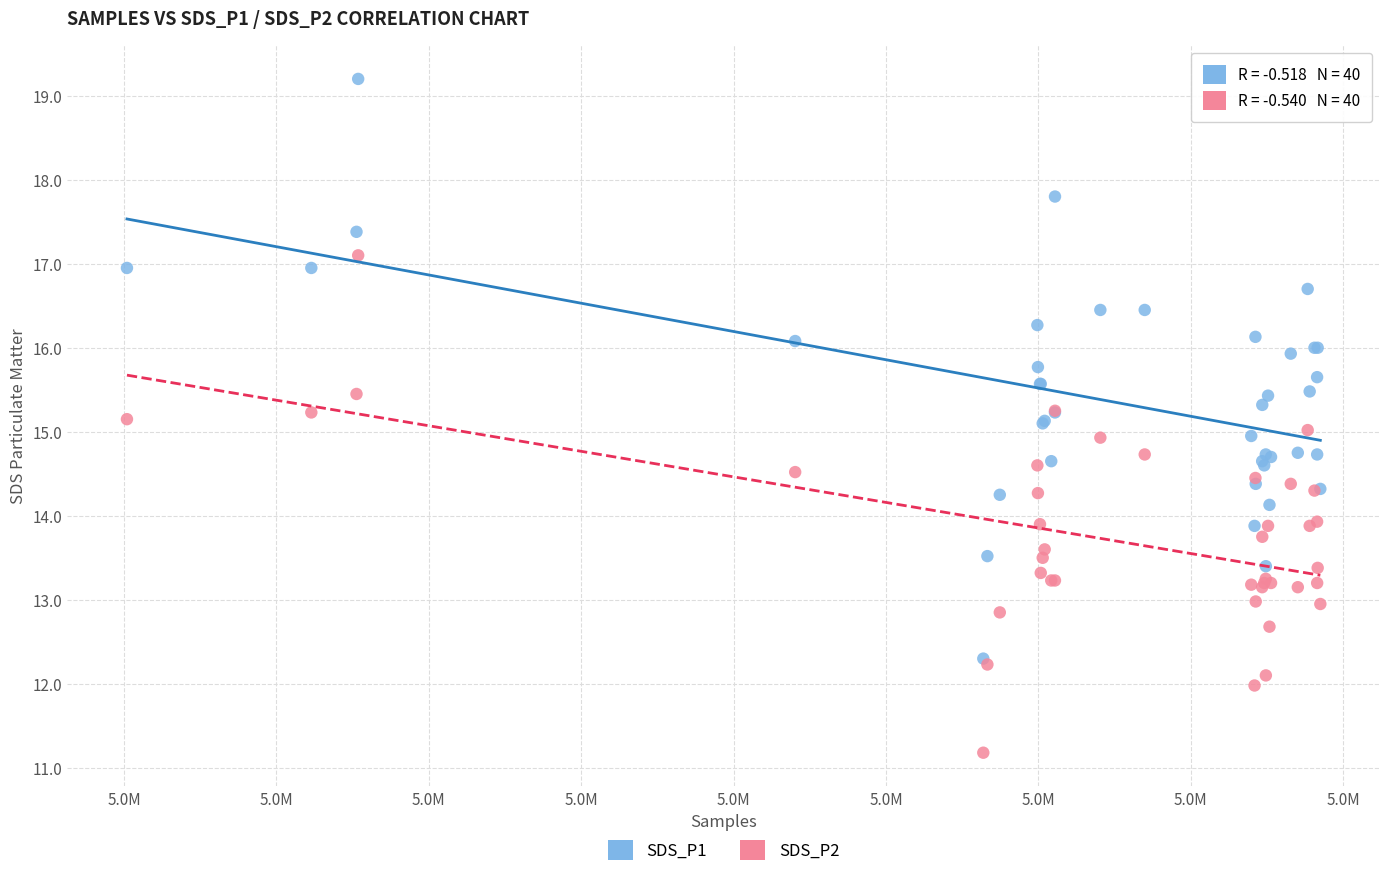

What are all the series names shown in the legend?

SDS_P1, SDS_P2